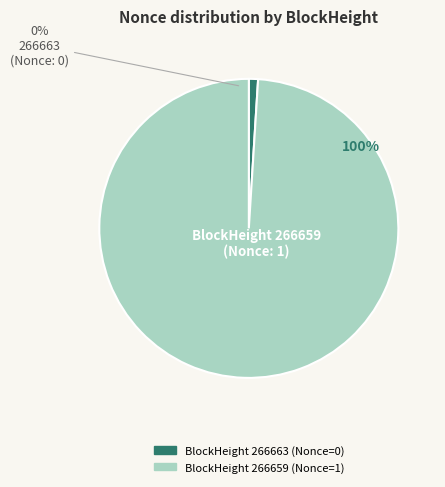

To the nearest percent, what is the combined percentage of 266659 and 266663?

100%